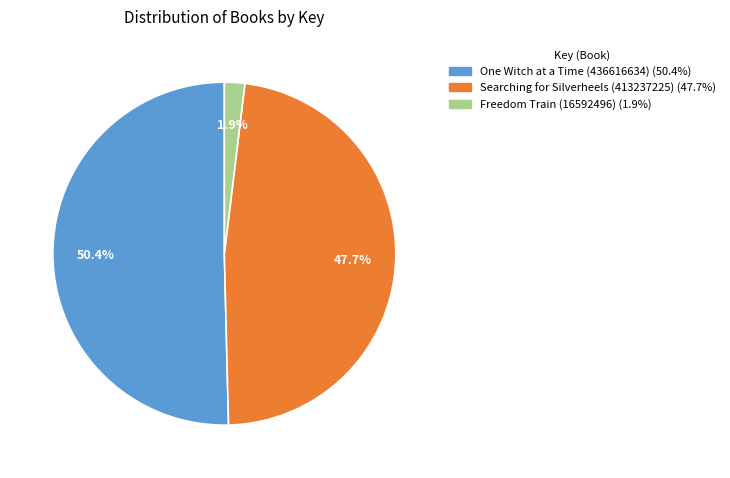

What is the ratio of the value at Searching for Silverheels (413237225) to the value at One Witch at a Time (436616634)?

0.9